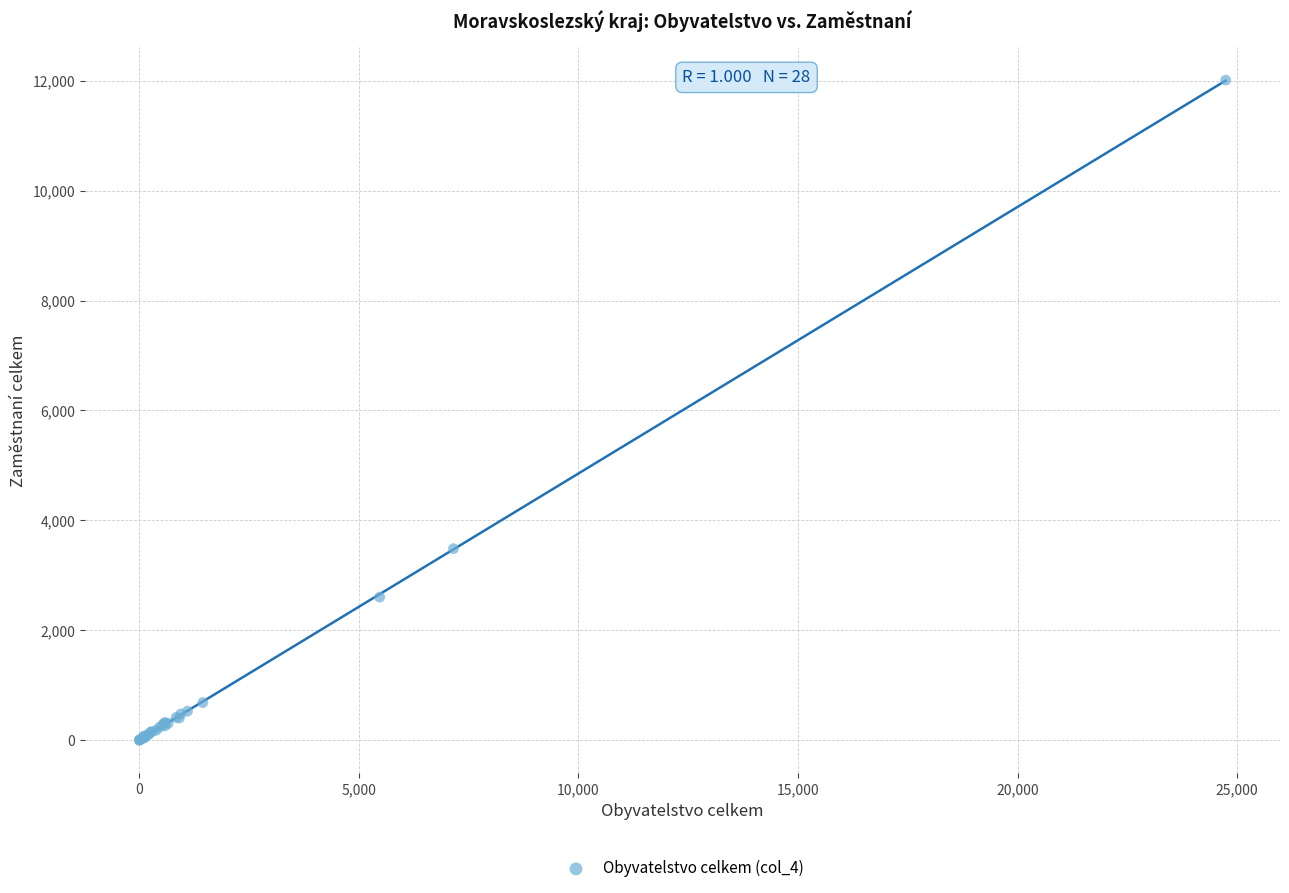

What Y value in the scatter plot is closest to 6005?

3487